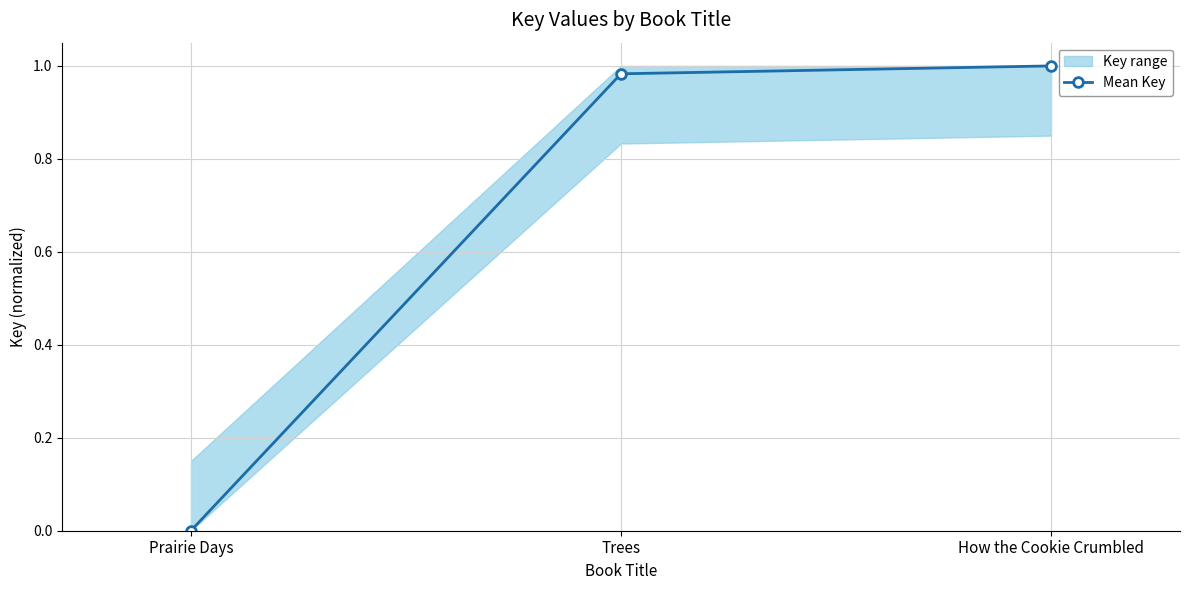

Reading right to left, transcribe all the data shown in this chart.

How the Cookie Crumbled=1.0	Trees=1.0	Prairie Days=0.0